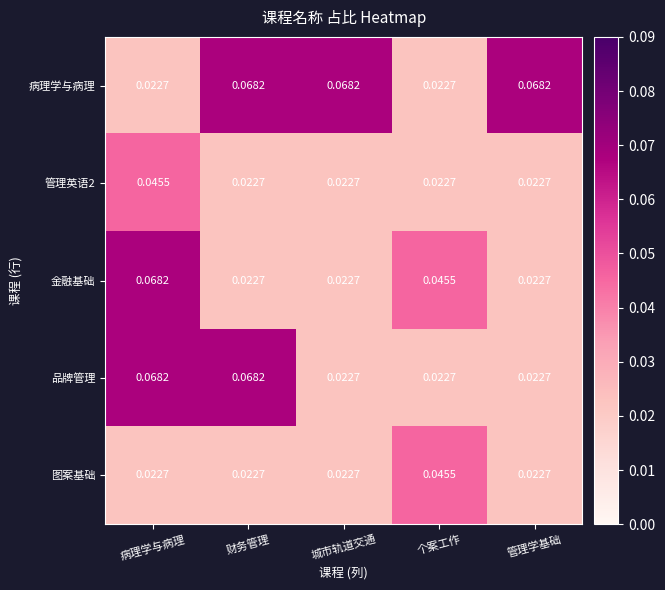

Between 城市轨道交通 and 个案工作, which series saw the biggest shift?

病理学与病理